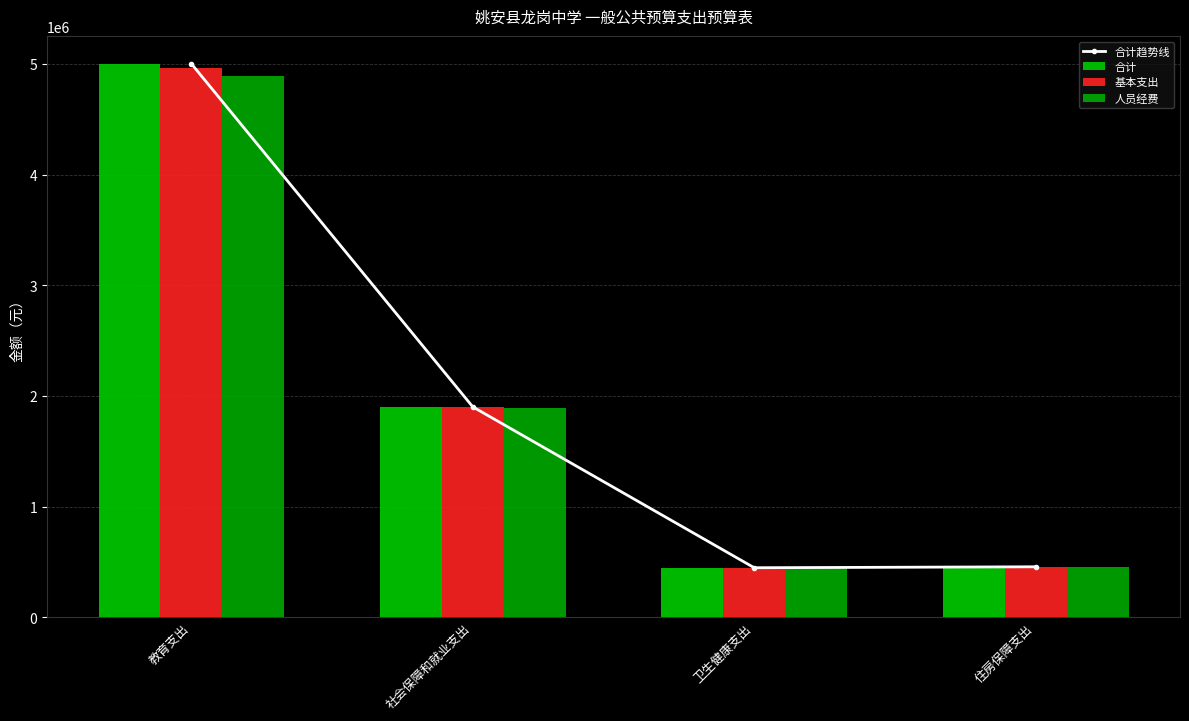

Rank the series at 住房保障支出 from highest to lowest value.

合计趋势线, 合计, 基本支出, 人员经费